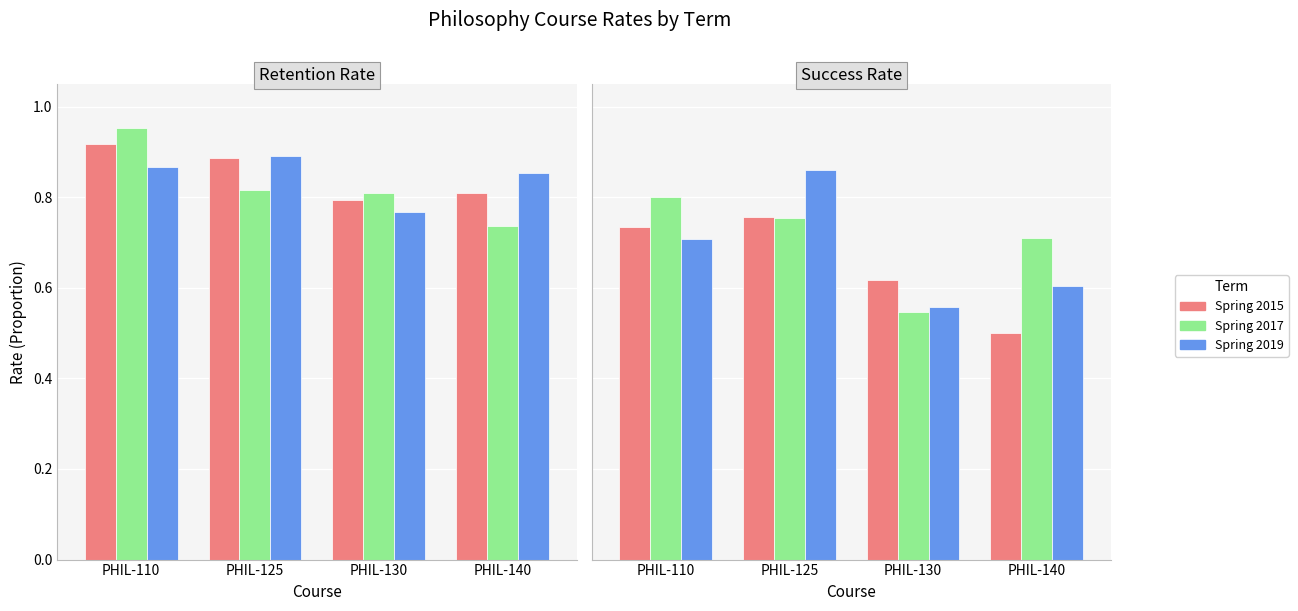

The Spring 2017 series shows 0.7 at PHIL-140. True or false?

True